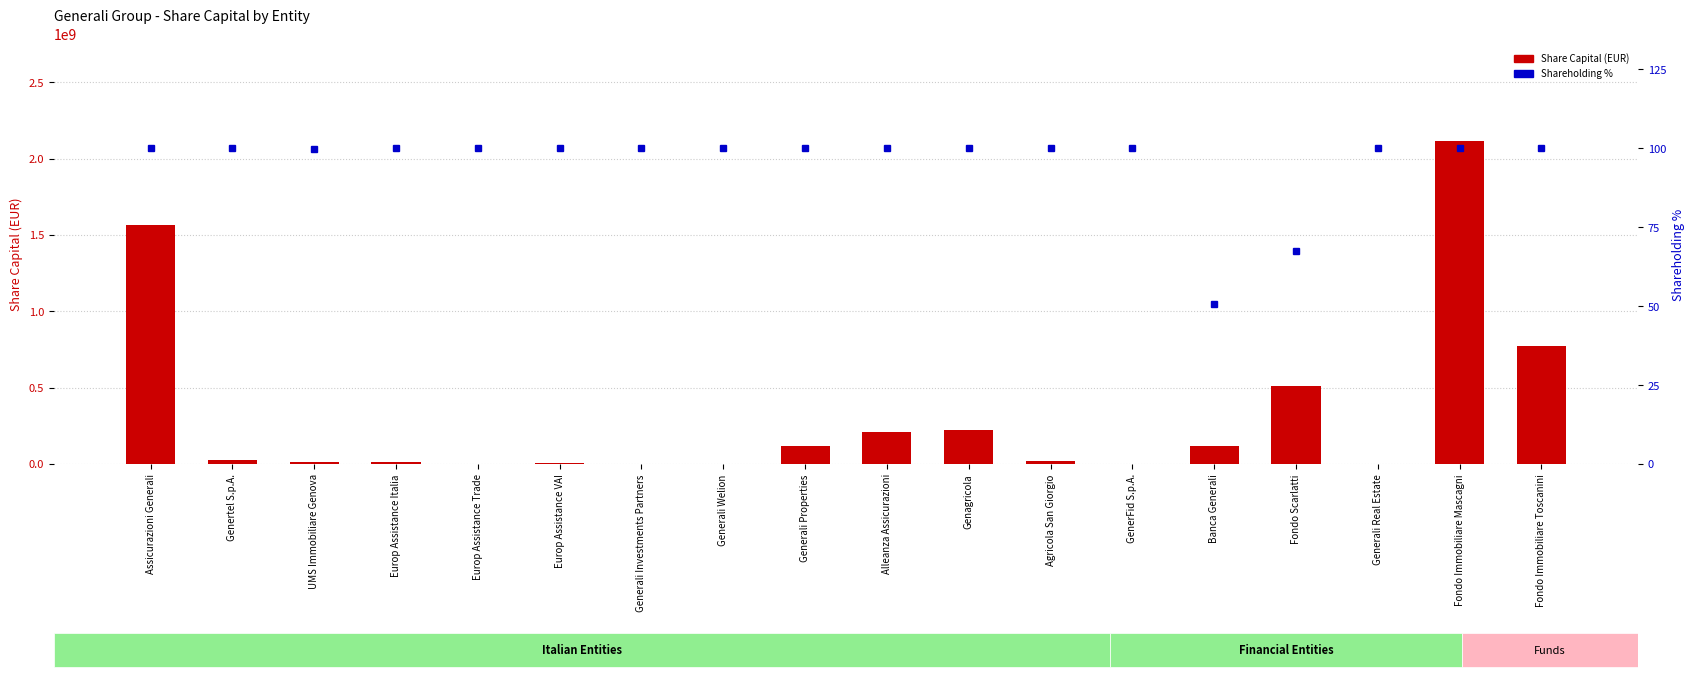

What is the maximum value shown in the chart?

2116012344.0